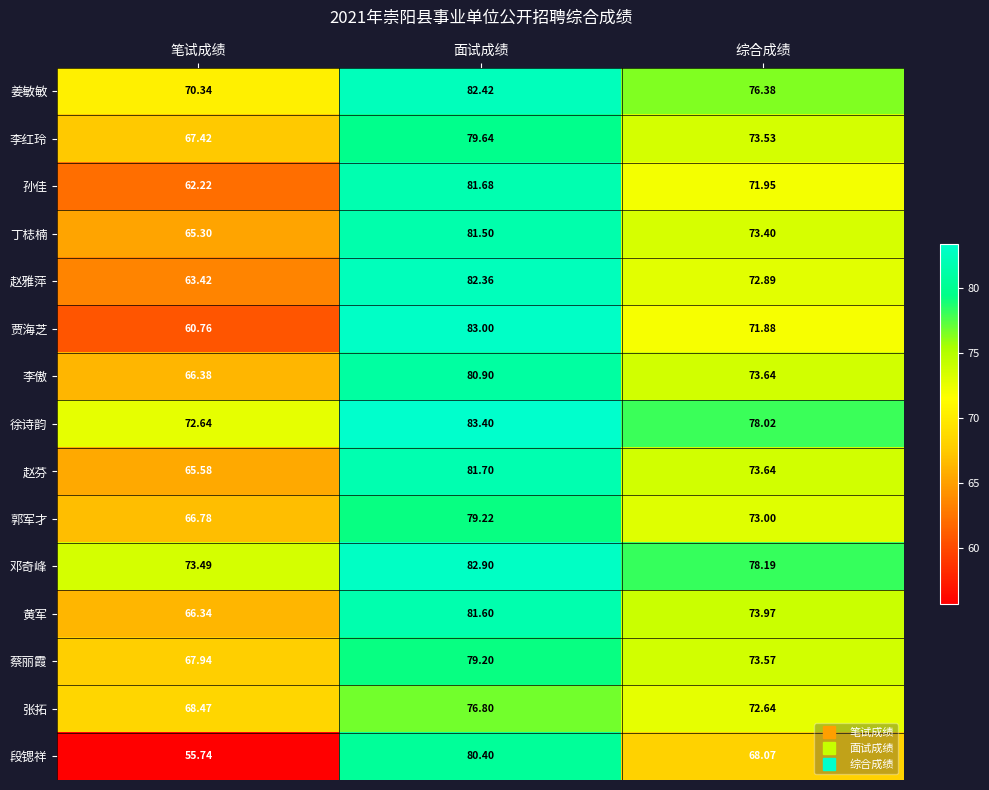

Rank the series by their maximum value, from lowest to highest.

张拓, 蔡丽霞, 郭军才, 李红玲, 段锶祥, 李傲, 丁梽楠, 黄军, 孙佳, 赵芬, 赵雅萍, 姜敏敏, 邓奇峰, 贾海芝, 徐诗韵